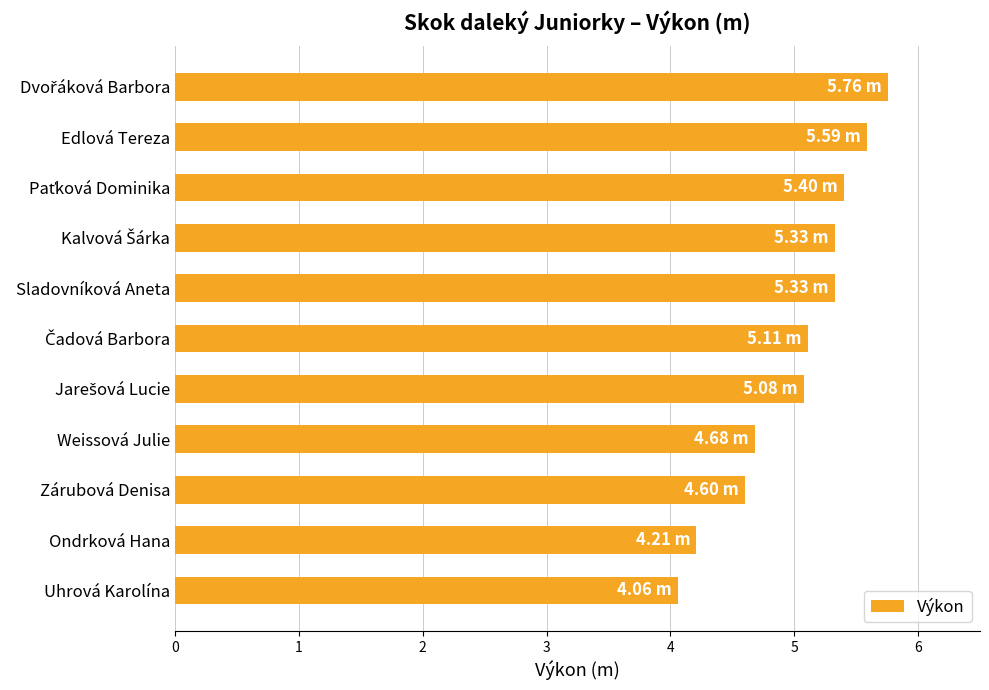

What is the average value?

5.0